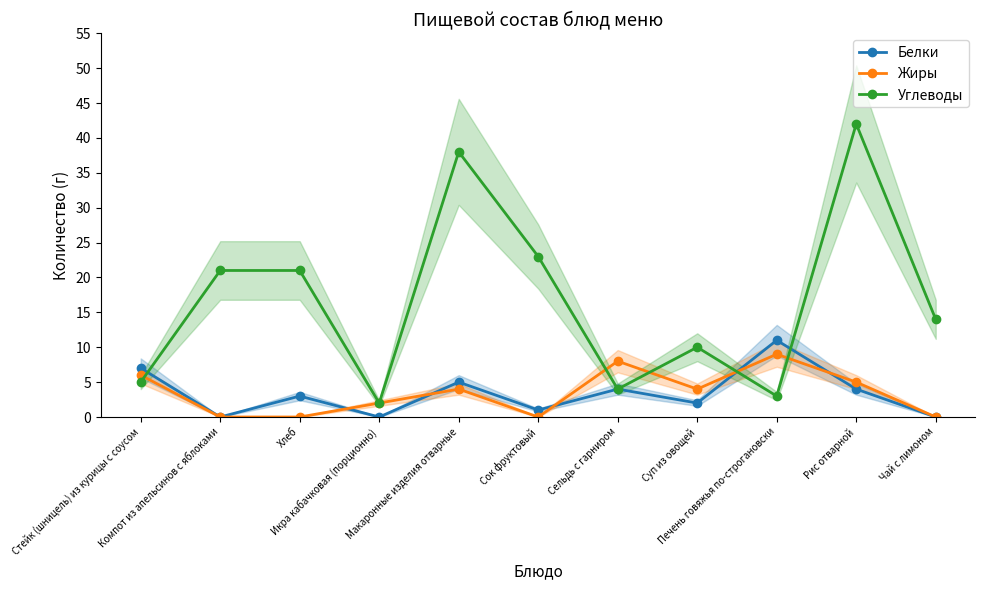

At which label does Белки reach its peak?

Печень говяжья по-строгановски